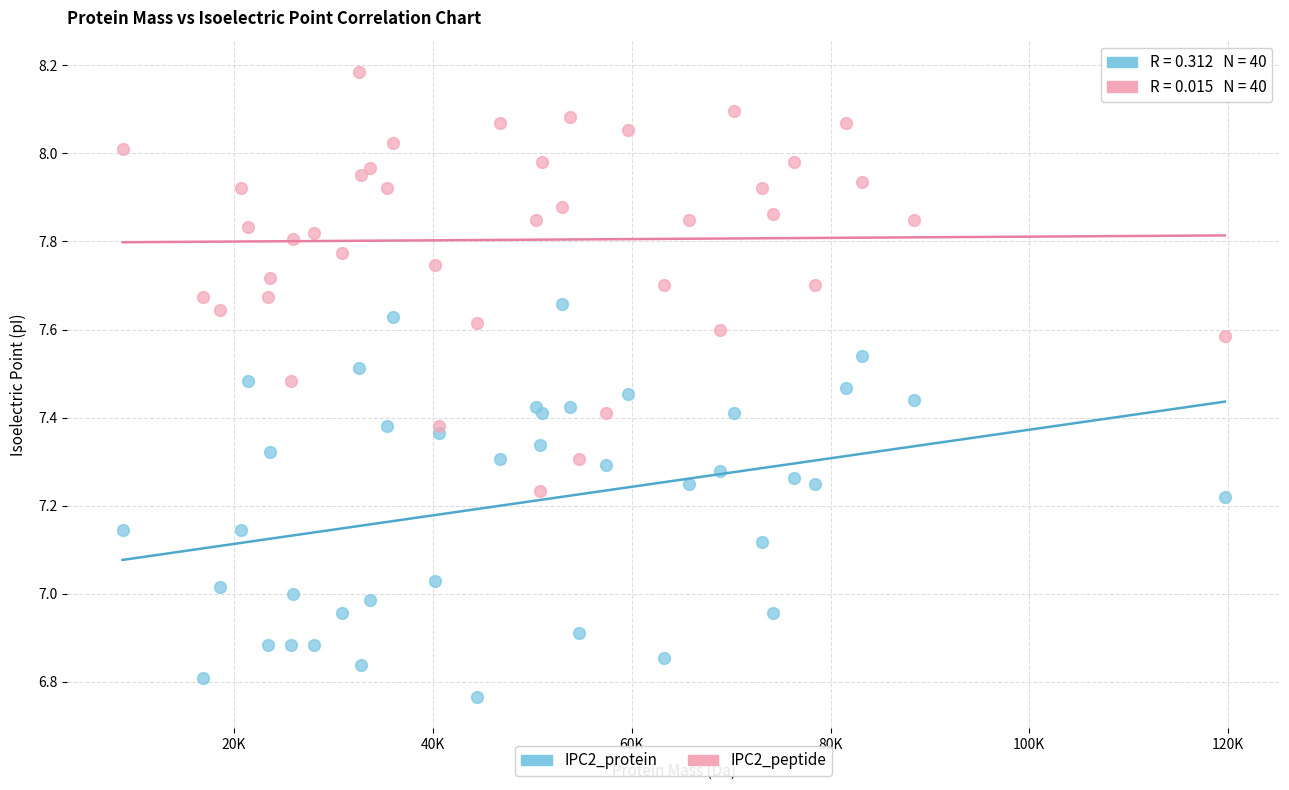

Which series reaches the minimum Y coordinate?

IPC2_protein